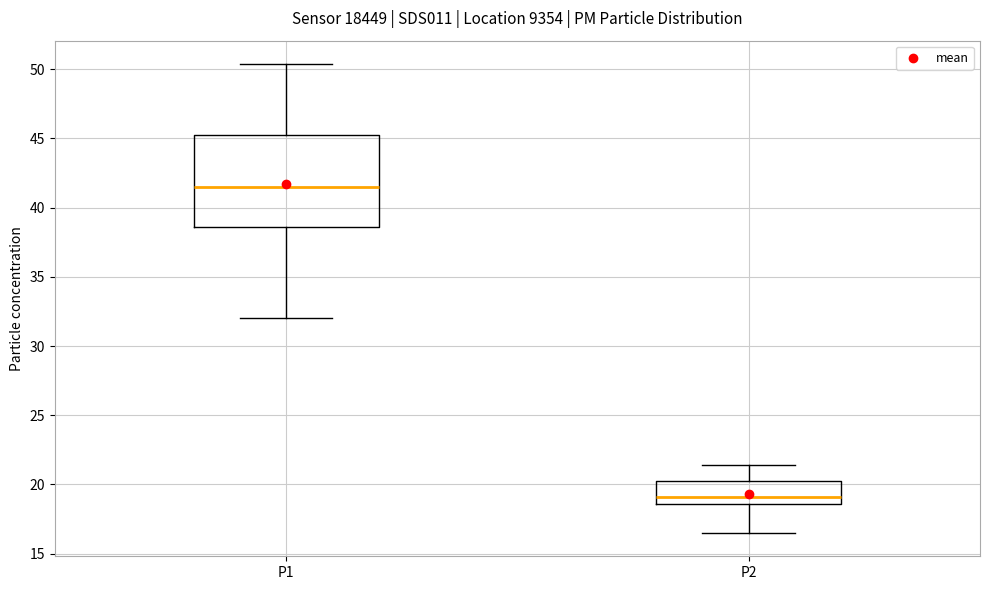

Reading left to right, transcribe this box plot: for each box, give where its median line is, the range the box spans, and where its two whiskers end, as read against the y-axis. The values are not printed on the chart, so give them approximately, as read against the axis.

P1: median 41.5, box 38.5 to 45.5, whiskers 32.0 to 50.5
P2: median 19.0, box 18.5 to 20.5, whiskers 16.5 to 21.5